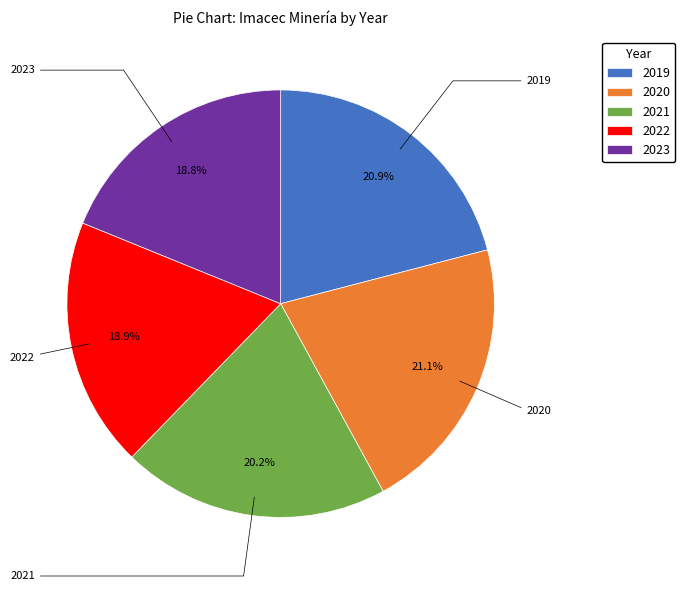

To the nearest percent, what is the difference between the 2023 and 2020 slice percentages?

2%